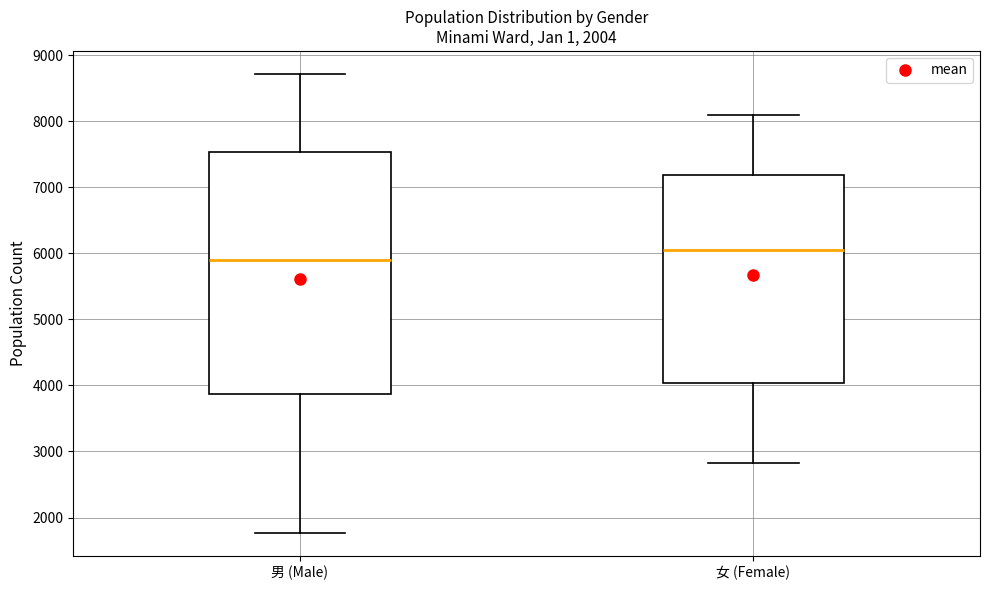

Reading left to right, transcribe this box plot: for each box, give where its median line is, the range the box spans, and where its two whiskers end, as read against the y-axis. The values are not printed on the chart, so give them approximately, as read against the axis.

男 (Male): median 5900, box 3900 to 7500, whiskers 1800 to 8700
女 (Female): median 6000, box 4000 to 7200, whiskers 2800 to 8100